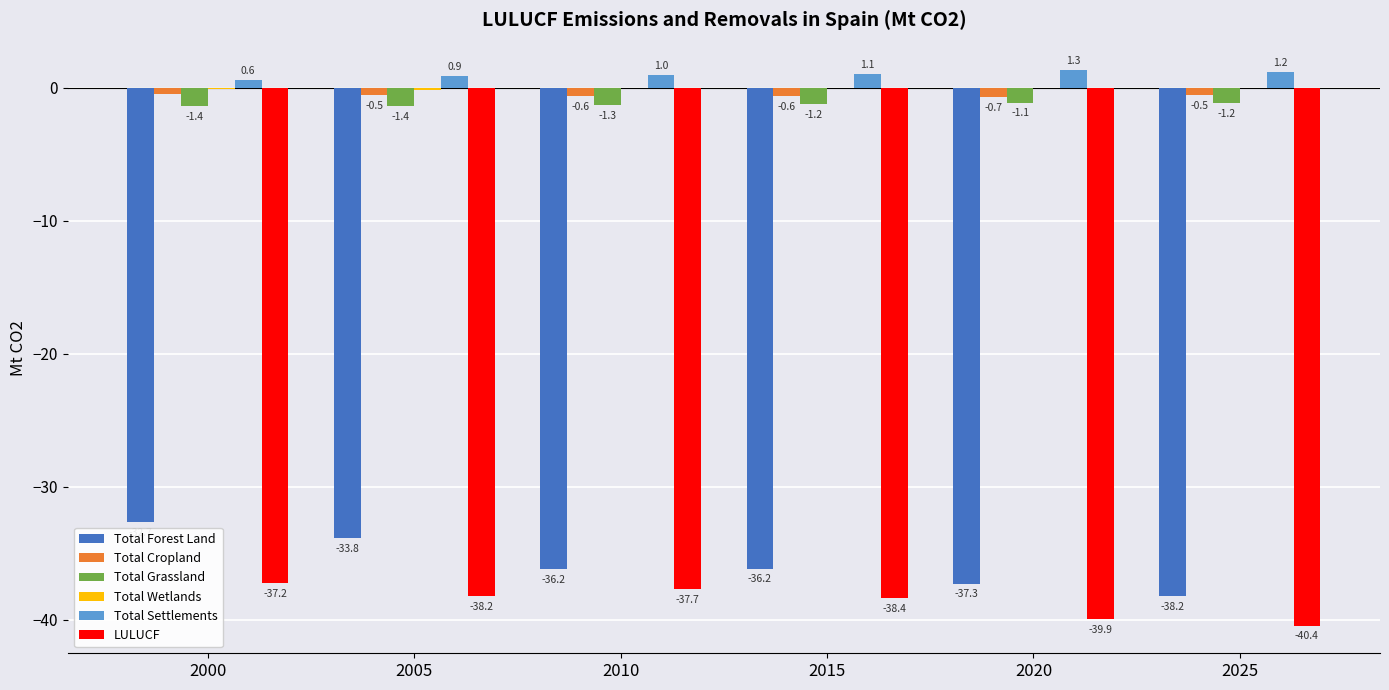

Is it true that Total Forest Land equals -54.7 at 2005?

False